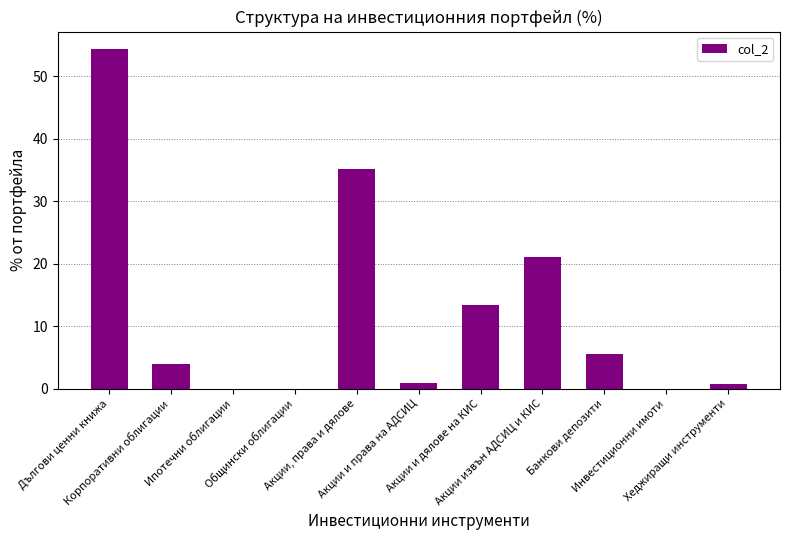

Where is the data nearest to the value 27?

Акции извън АДСИЦ и КИС